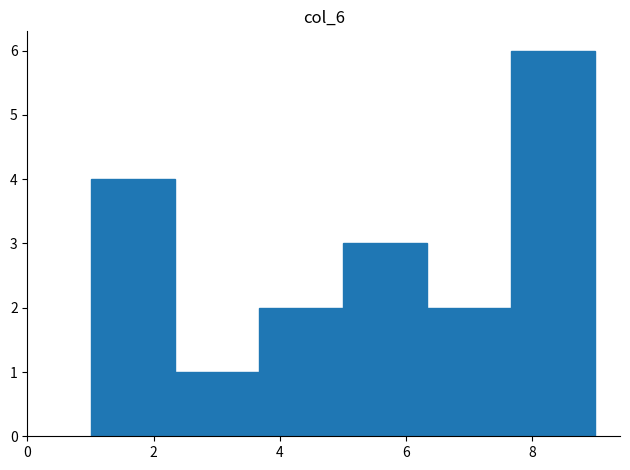

Reading left to right, transcribe this chart: for each bar, give the range it covers on the x-axis and its height. Neither the bar edges nor the heights are printed on the chart, so give them approximately, as read against the axes.

1.0 to 2.4: 4
2.4 to 3.6: 1
3.6 to 5.0: 2
5.0 to 6.4: 3
6.4 to 7.6: 2
7.6 to 9.0: 6